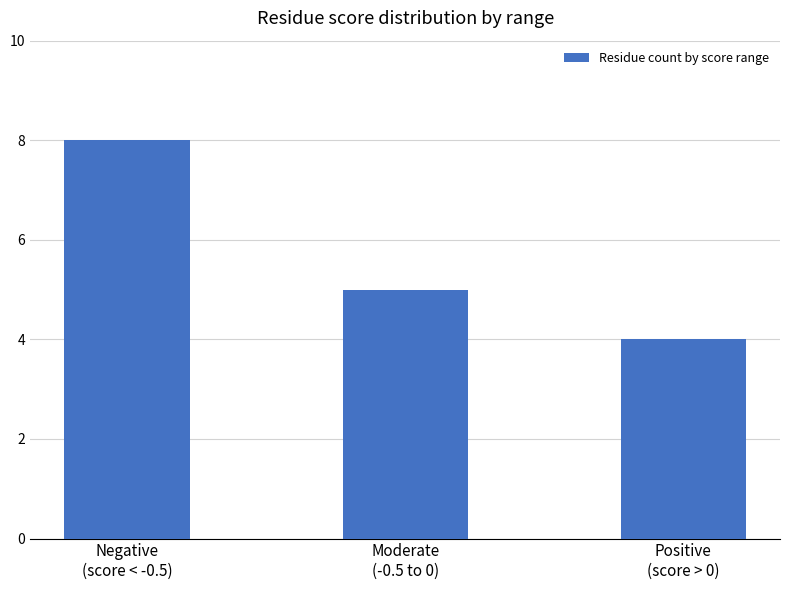

Read the value at Negative
(score < -0.5).

8